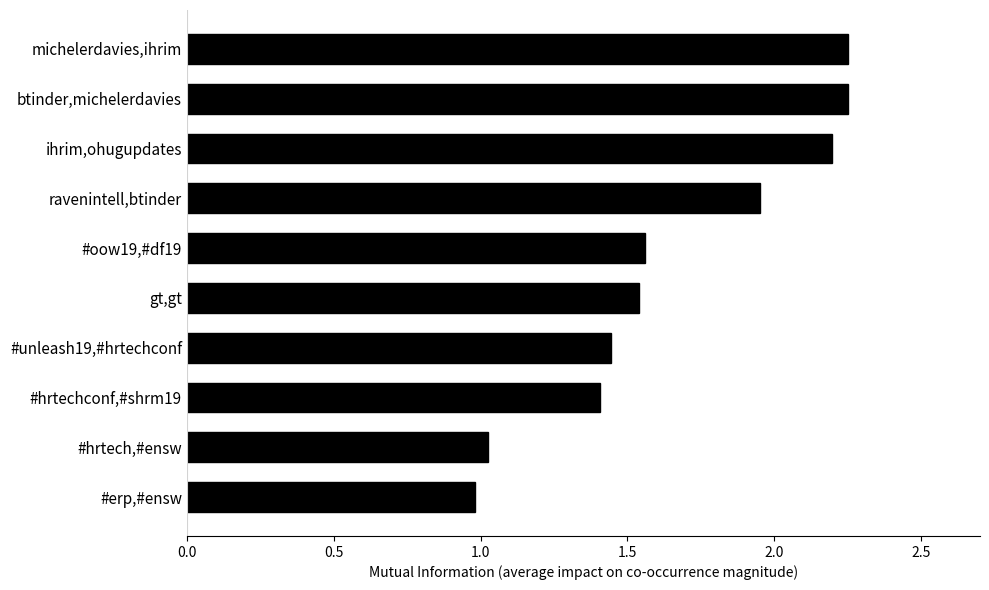

What is the smallest value displayed?

1.0